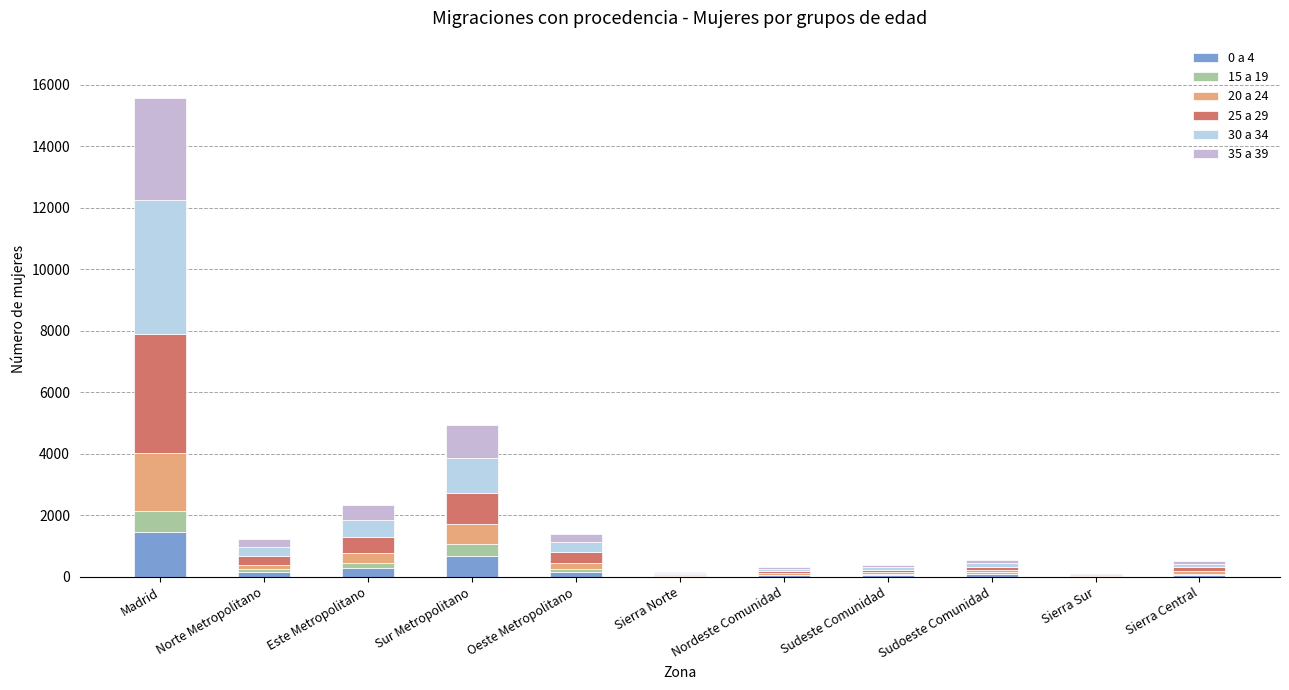

Are the bars grouped side by side (vs. stacked)?

No